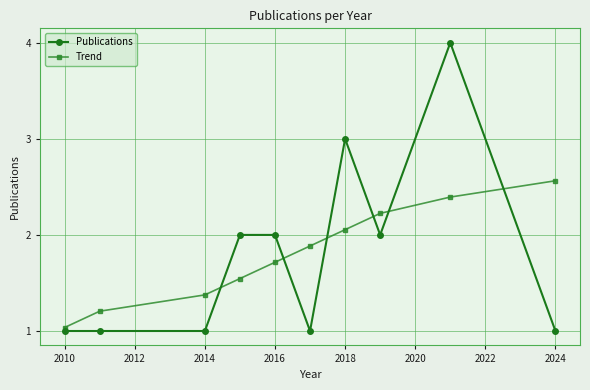

How many lines are shown in the chart?

2